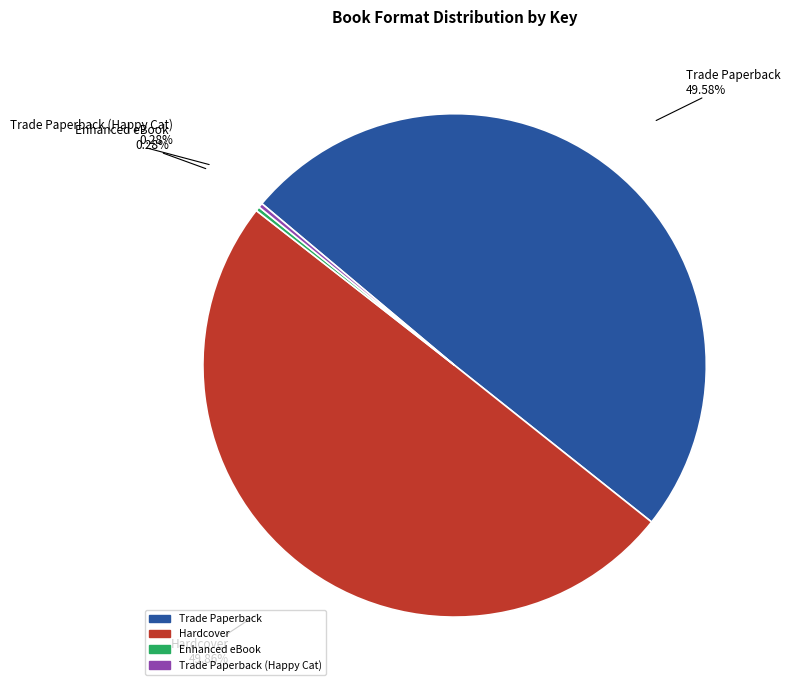

To the nearest percent, what portion does Hardcover represent?

50%